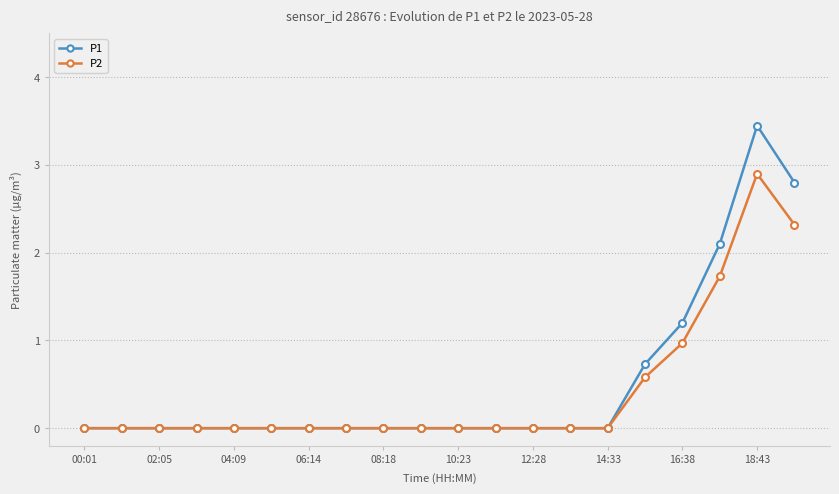

In P2, how many points are higher than both neighbors (excluding endpoints)?

1